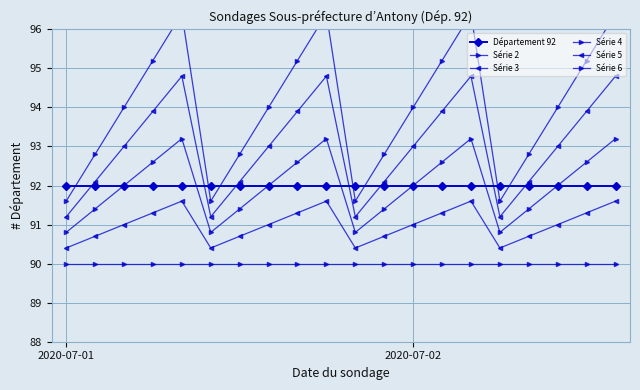

The Série 4 series shows 138.9 at 2020-07-01. True or false?

False